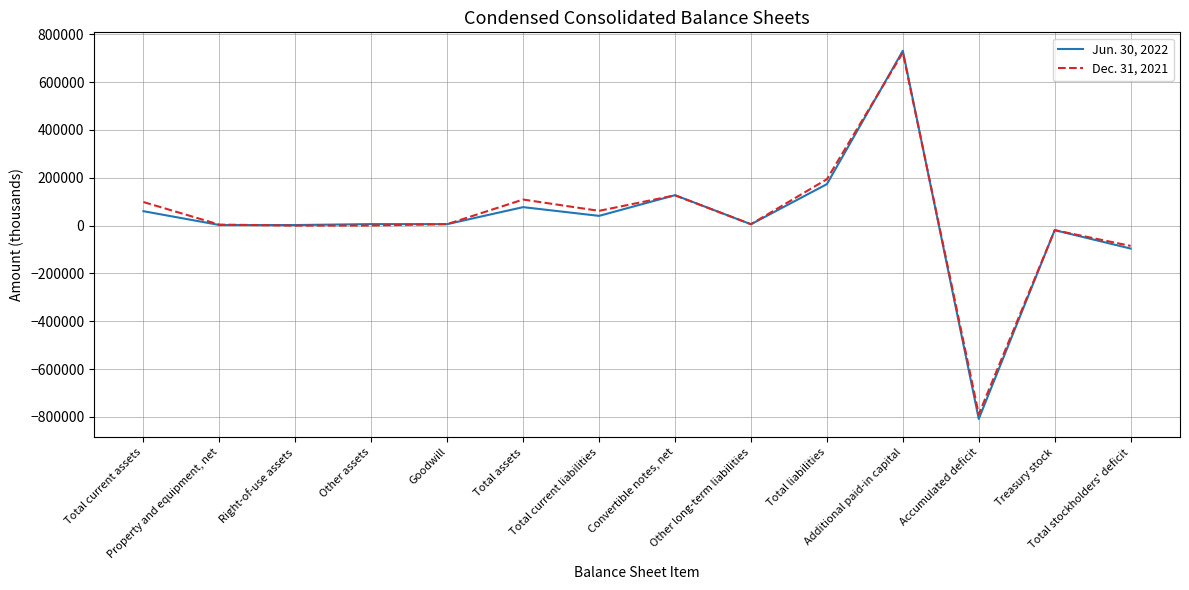

What position from the left is Total stockholders' deficit?

14